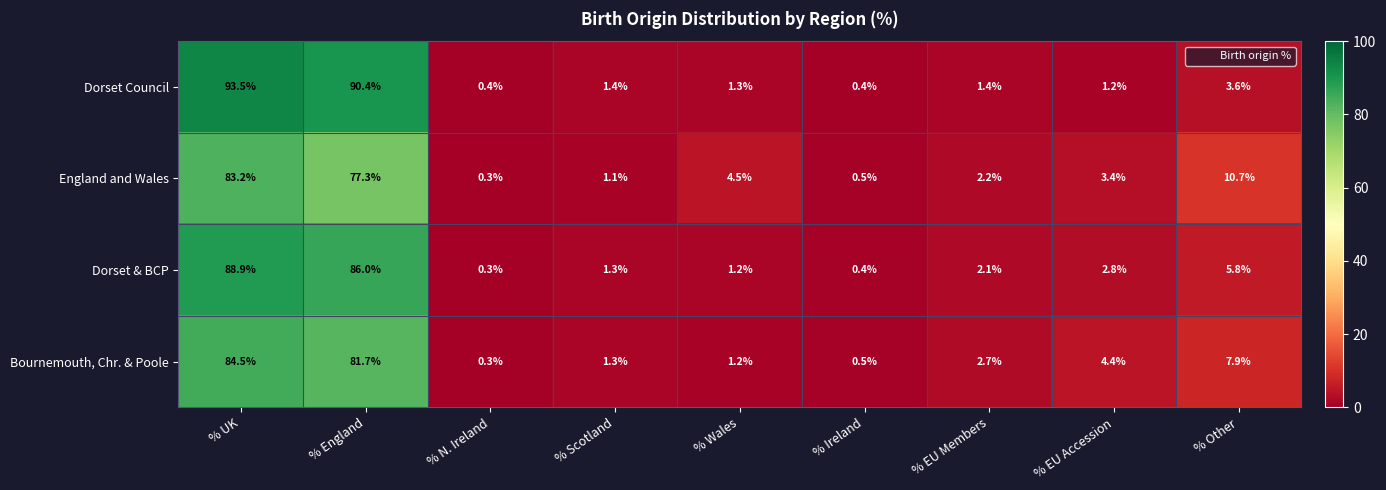

Count the number of categories in the chart.

9